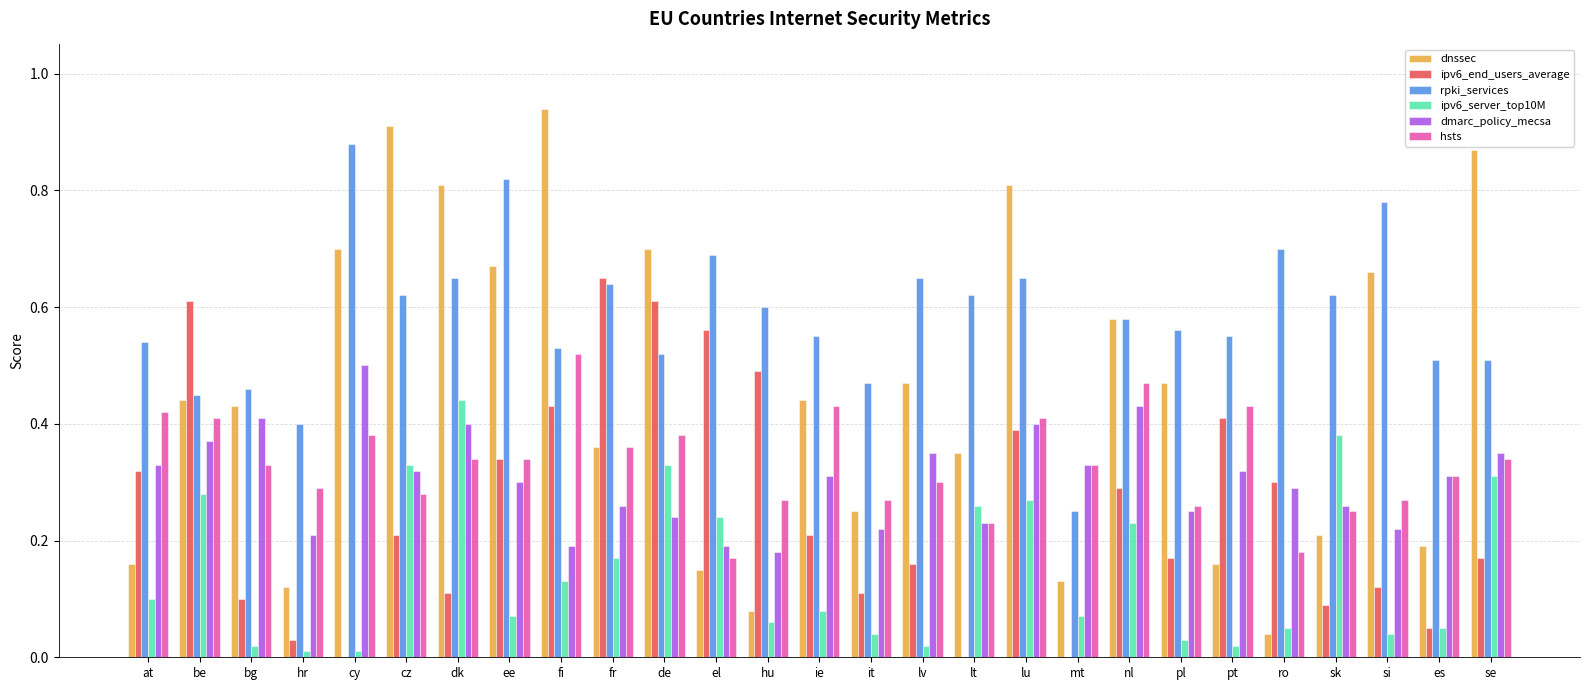

The value of ipv6_server_top10M at bg is 0.0. True or false?

True